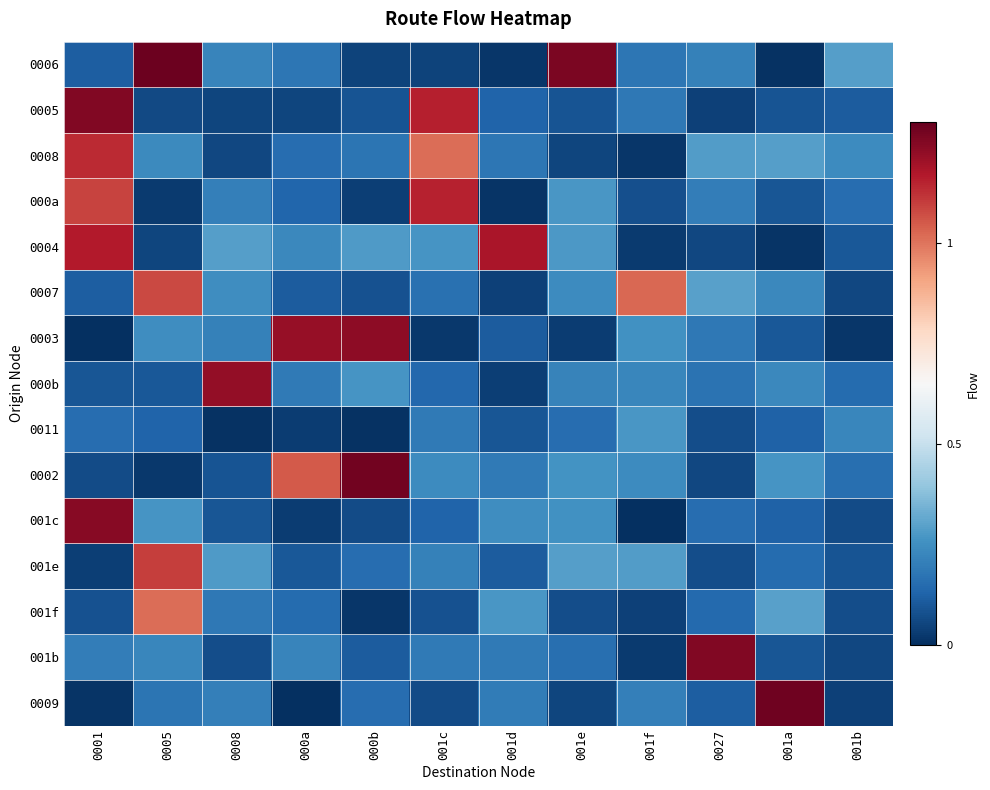

What is the total value across all series at 001b?

1.8